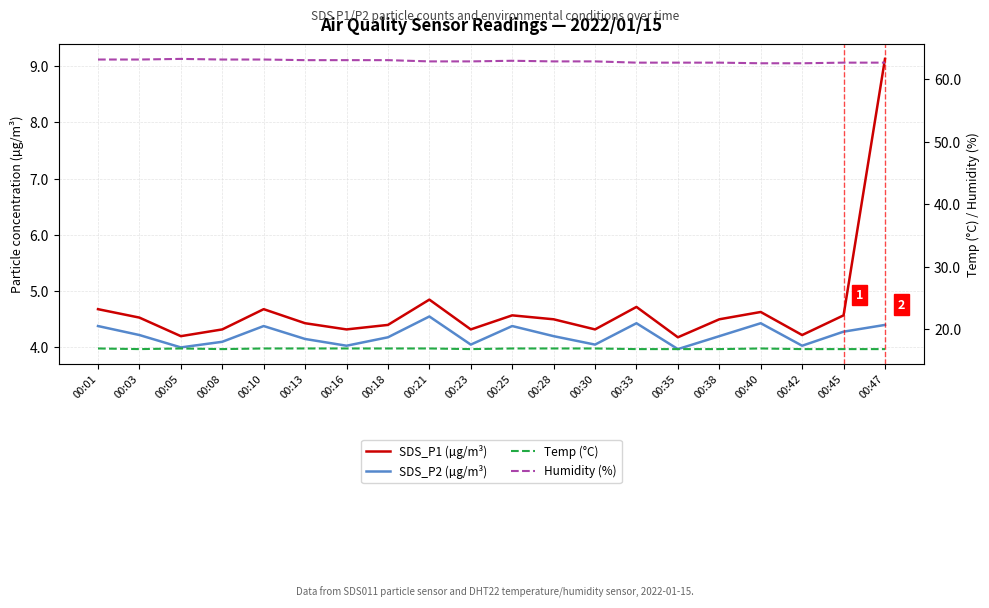

Where does the SDS_P2 (µg/m³) series first go above 4?

00:01